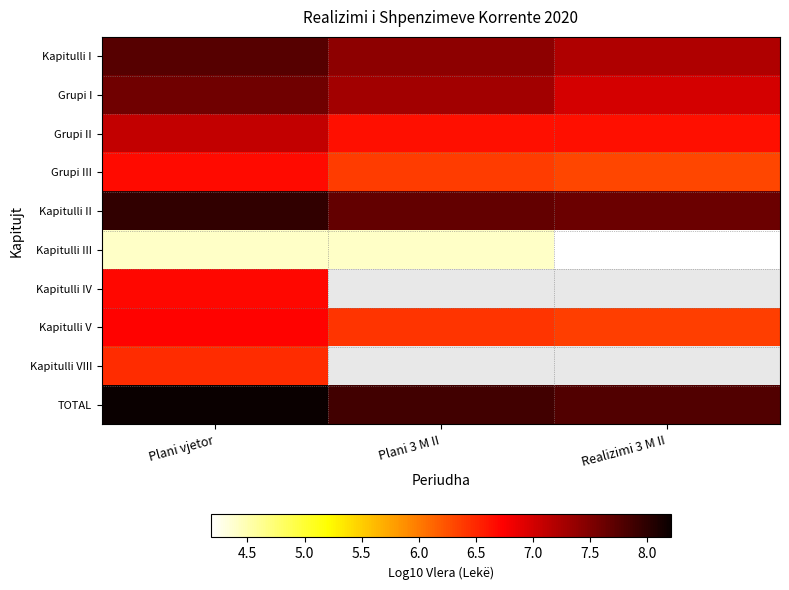

The Kapitulli I series shows 10.1 at Realizimi 3 M II. True or false?

False